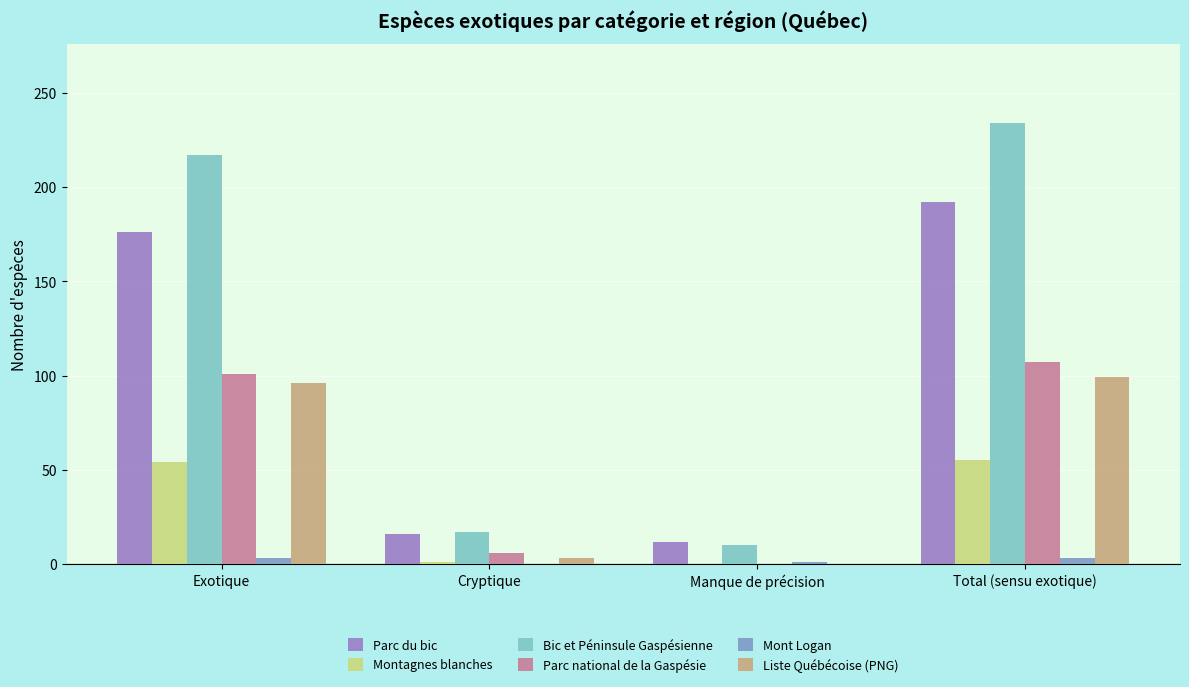

Reading right to left, extract all data points from this chart.

Parc du bic: 192	12	16	176
Montagnes blanches: 55	0	1	54
Bic et Péninsule Gaspésienne: 234	10	17	217
Parc national de la Gaspésie: 107	0	6	101
Mont Logan: 3	1	0	3
Liste Québécoise (PNG): 99	0	3	96